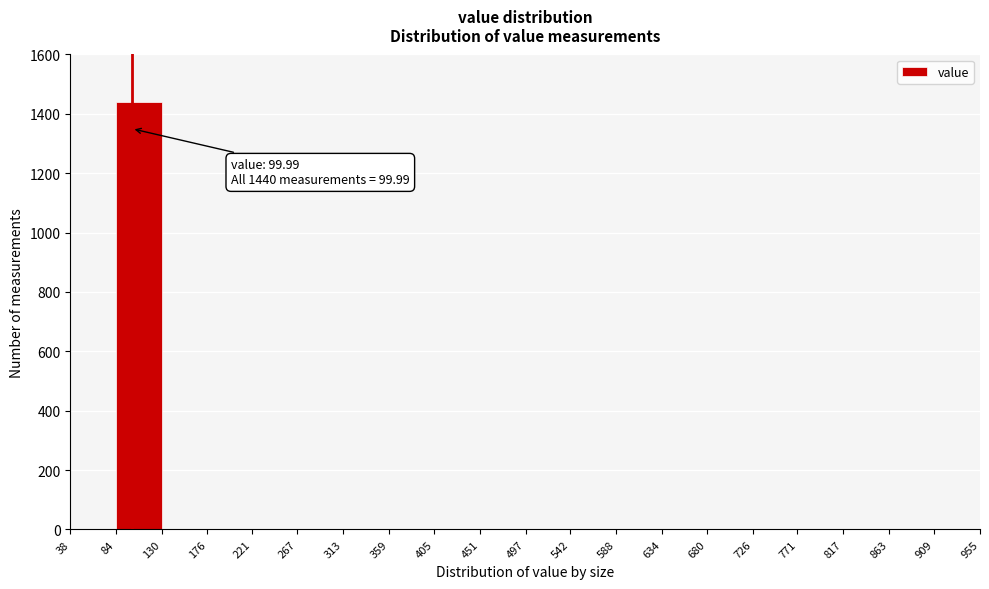

Which range on the x-axis has the tallest bar?

84 to 130